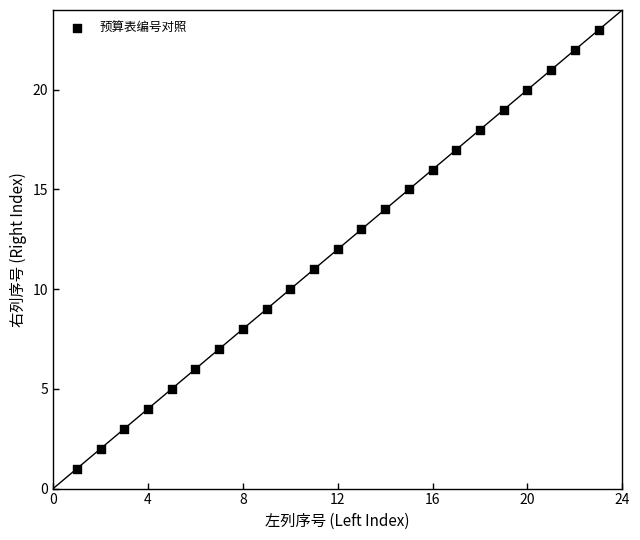

What is the range of X values (max minus min)?

22